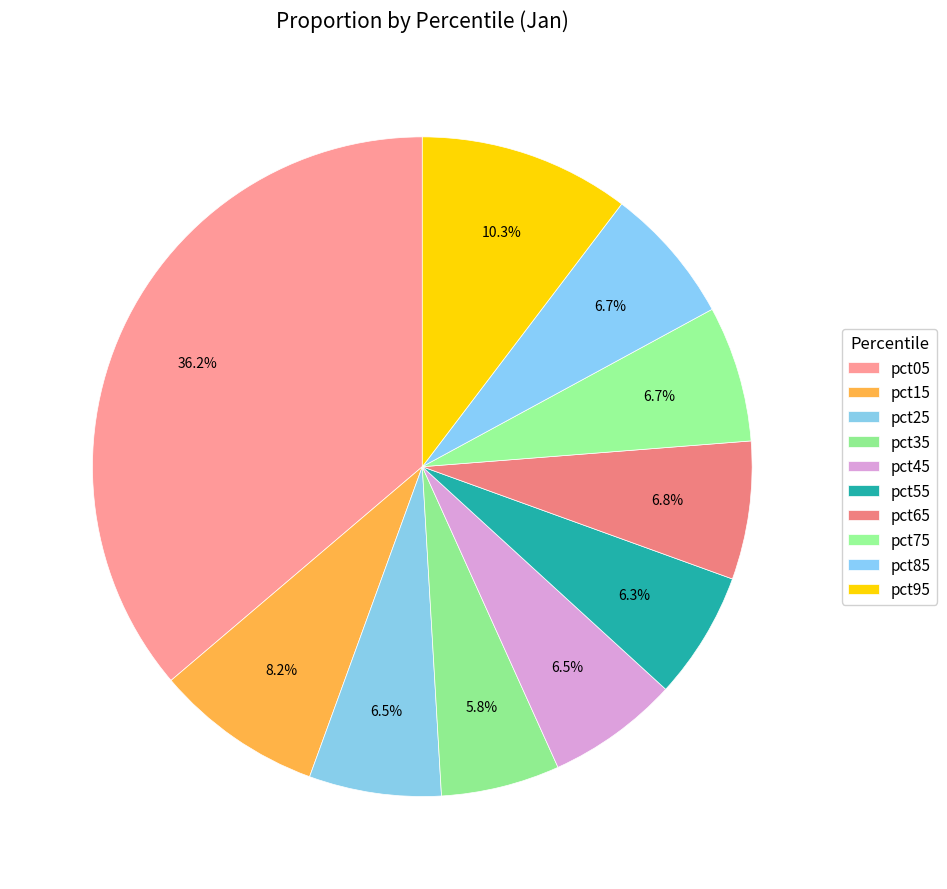

Which category has the biggest portion of the pie?

pct05